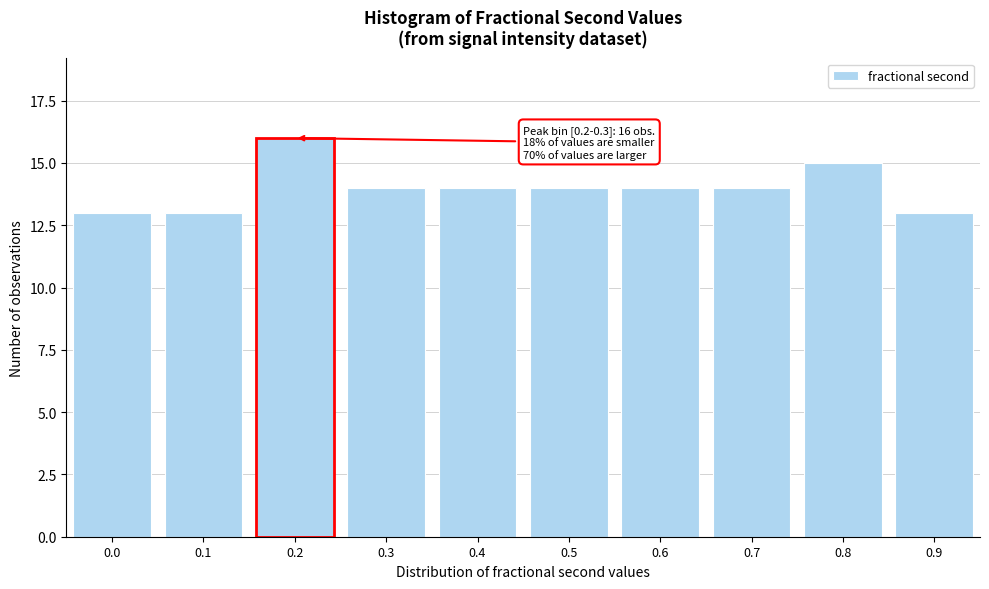

Reading left to right, extract all data points from this chart.

13	13	16	14	14	14	14	14	15	13